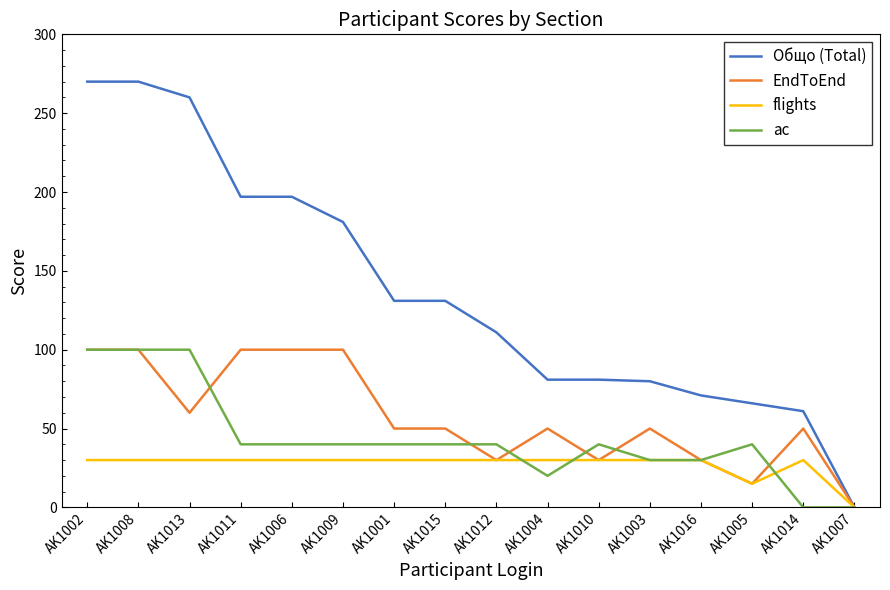

Which series has the largest range (max minus min)?

Общо (Total)